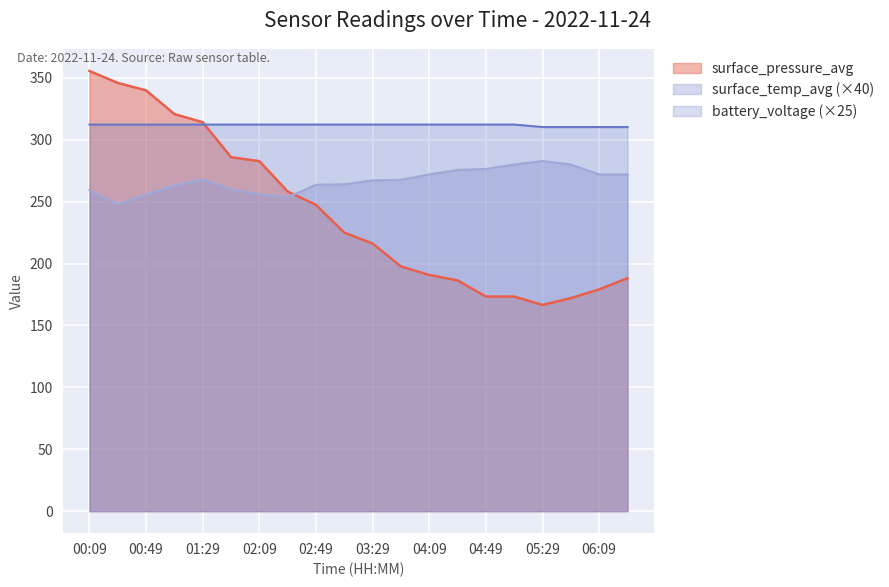

True or false: surface_pressure_avg has a value of 173.3 at 05:09.

True